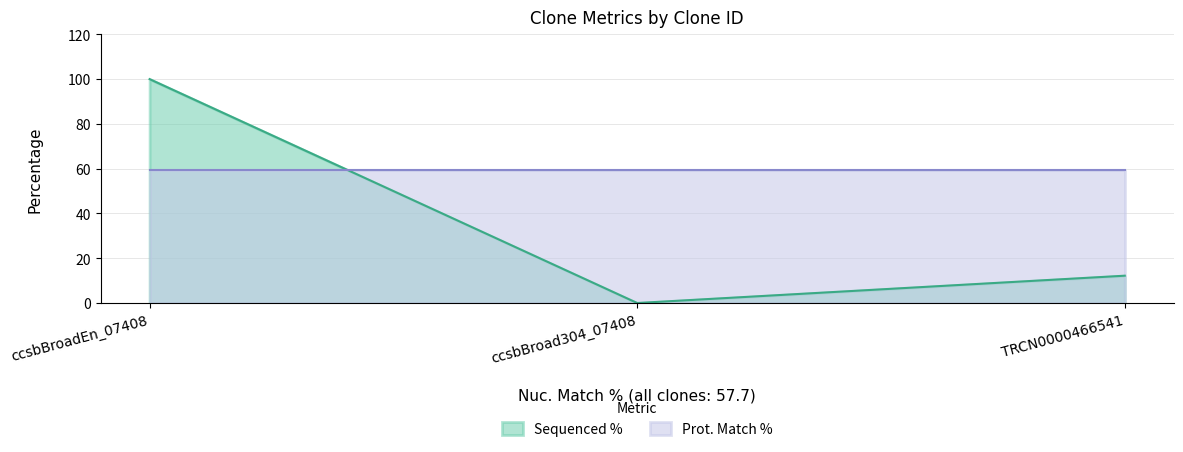

Where is the data nearest to the value 50?

TRCN0000466541